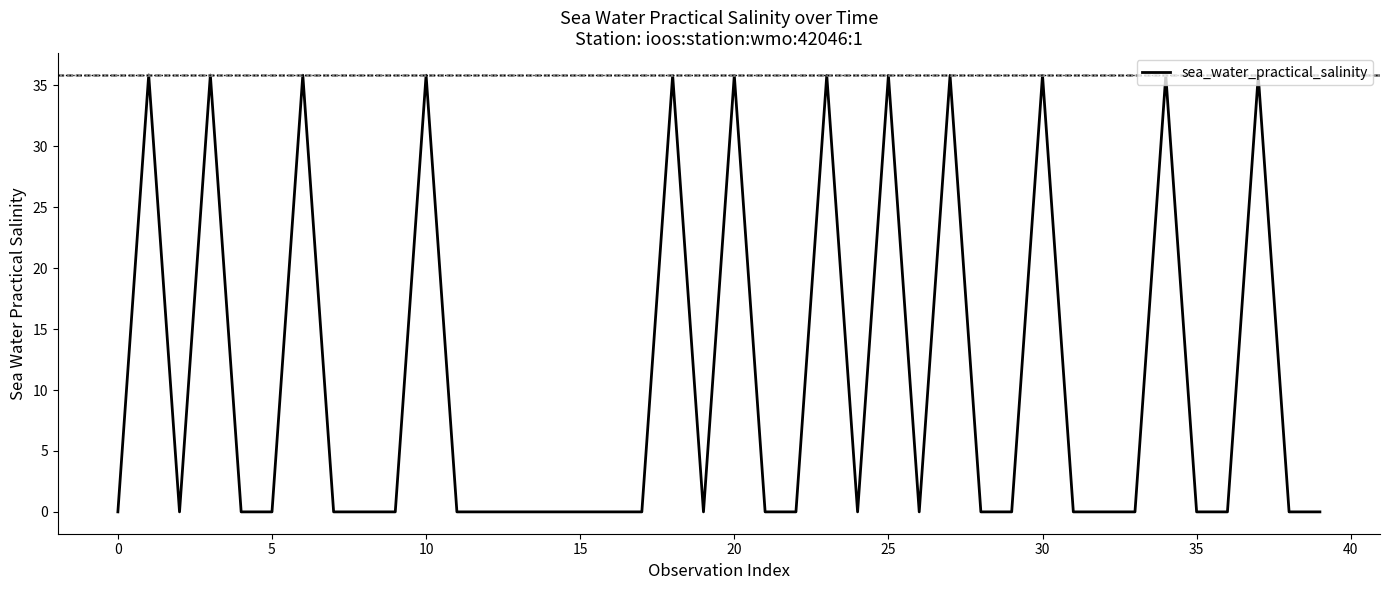

The chart shows a value of 0.0 at 21. True or false?

True